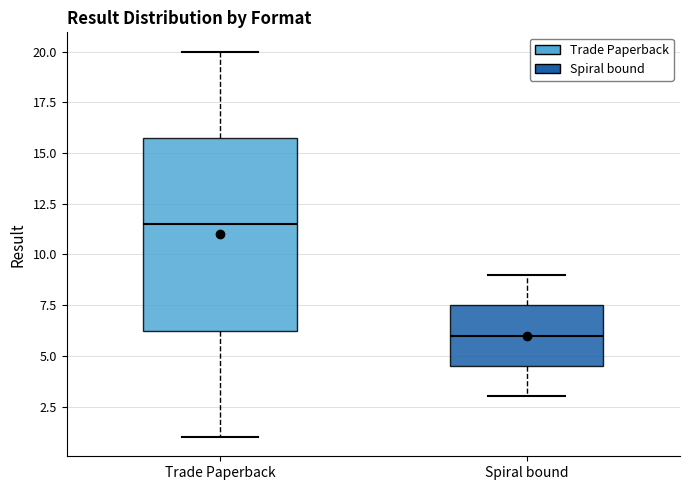

Reading left to right, transcribe this box plot: for each box, give where its median line is, the range the box spans, and where its two whiskers end, as read against the y-axis. The values are not printed on the chart, so give them approximately, as read against the axis.

Trade Paperback: median 11.5, box 6.5 to 16.0, whiskers 1.0 to 20.0
Spiral bound: median 6.0, box 4.5 to 7.5, whiskers 3.0 to 9.0